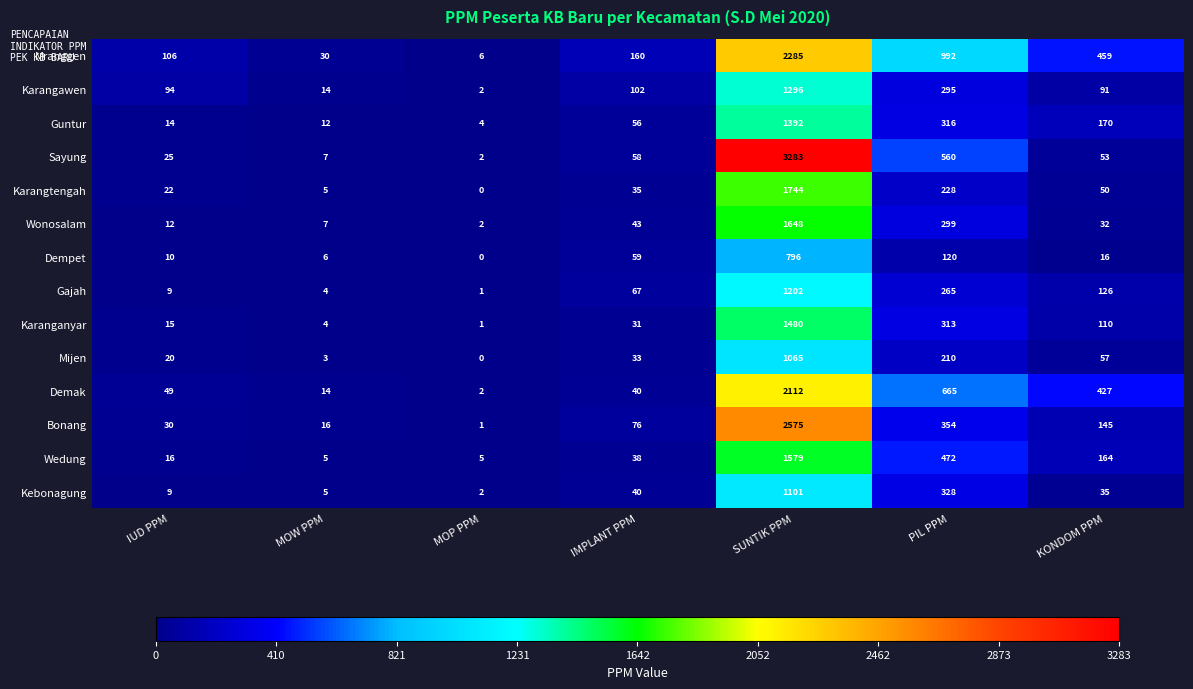

What value does the Mijen series have at PIL PPM, to the nearest 100?

200